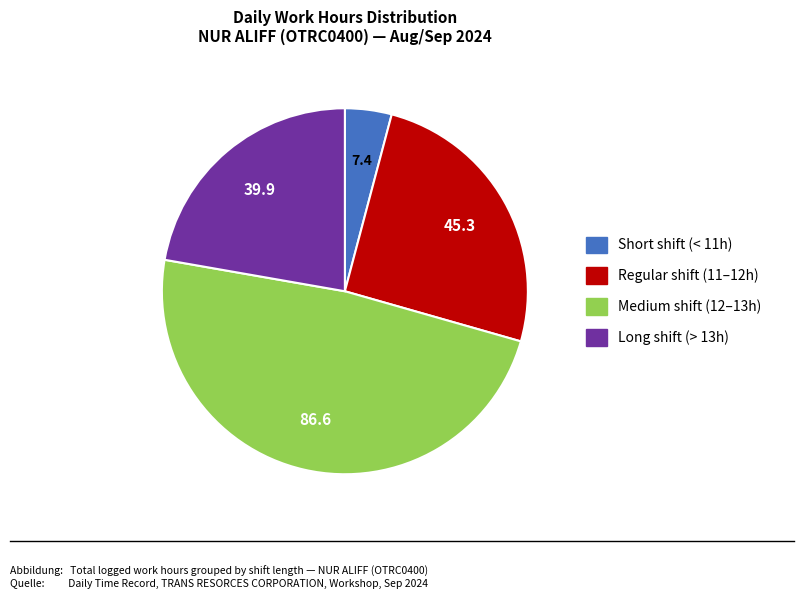

Count the number of slices in the pie.

4